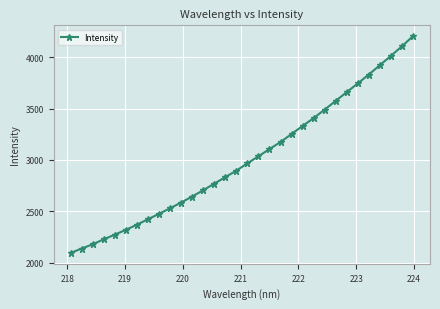

How many lines are shown in the chart?

1